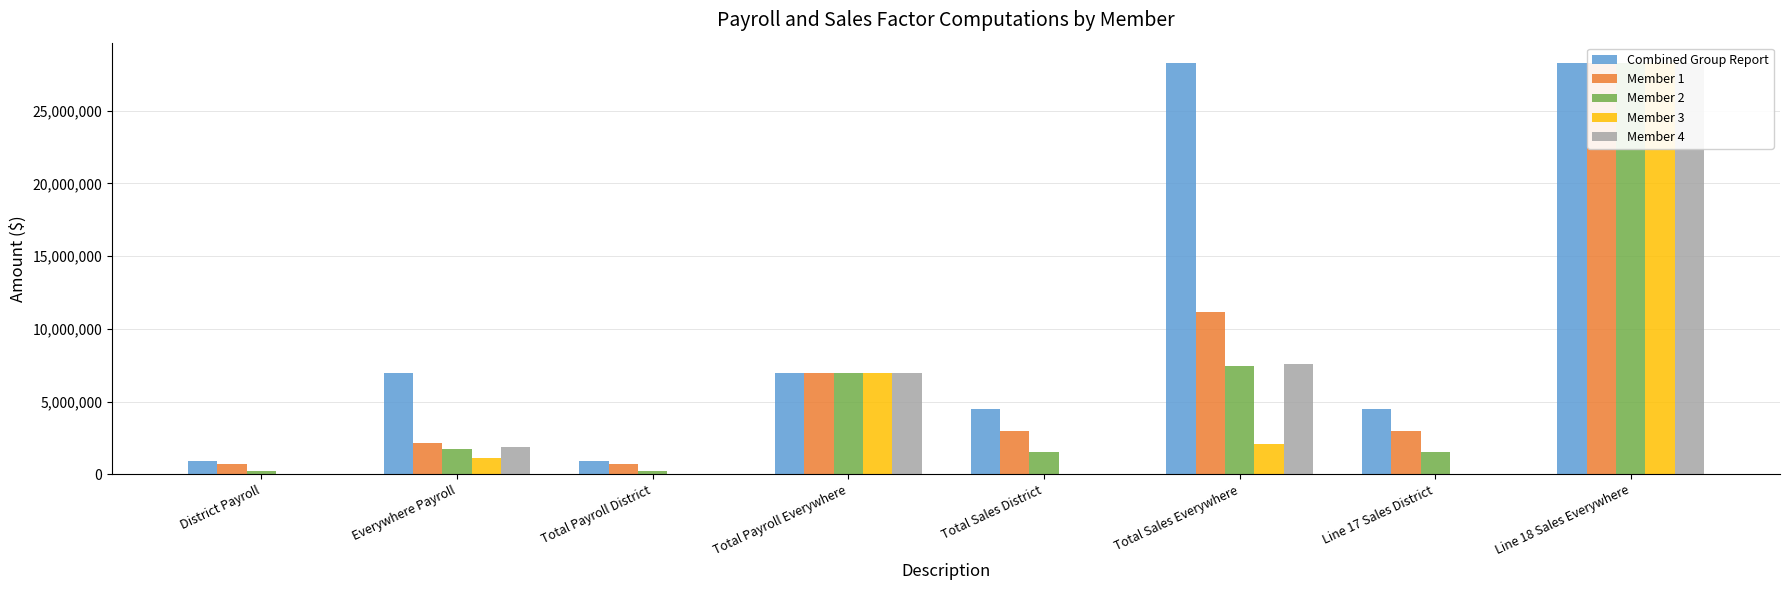

How many bars are there in total?

40